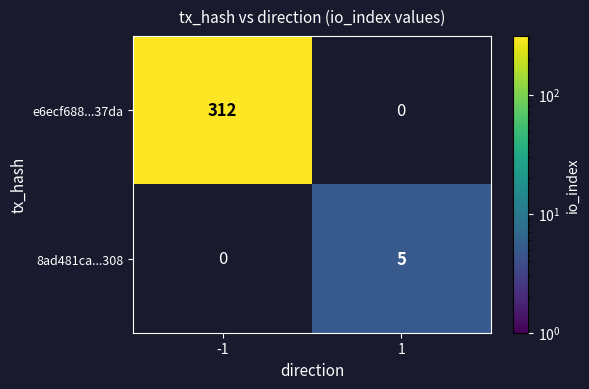

The value of 8ad481ca...308 at 1 is 3. True or false?

False